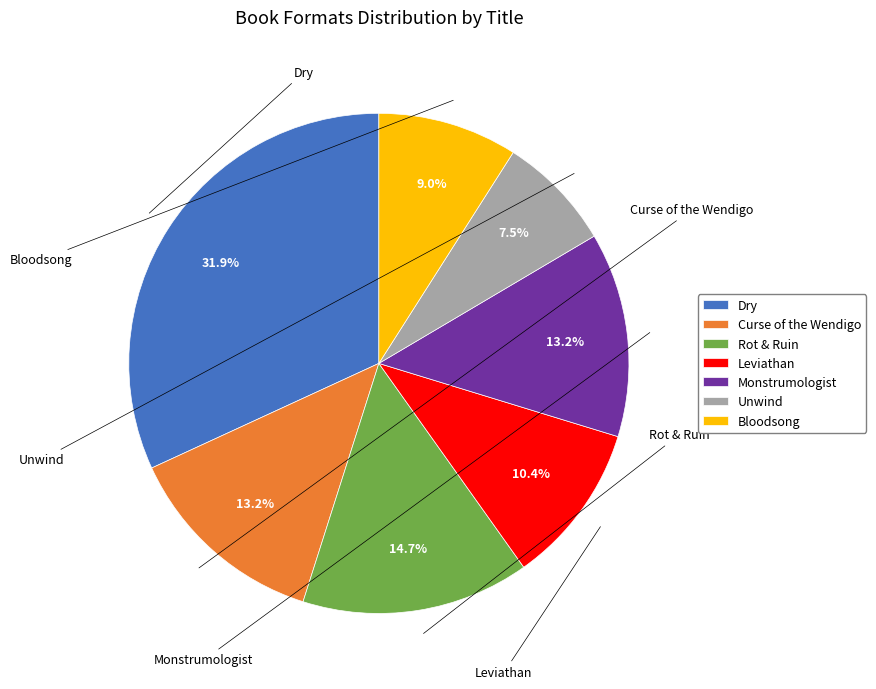

Is there a majority slice in this chart?

No